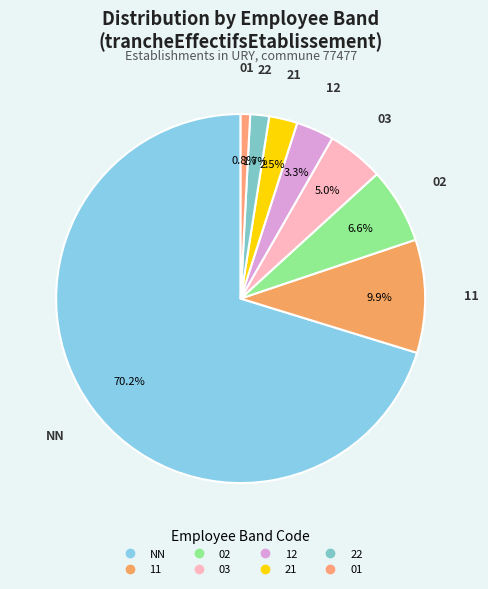

To the nearest percent, what is the difference between the 22 and 01 slice percentages?

1%